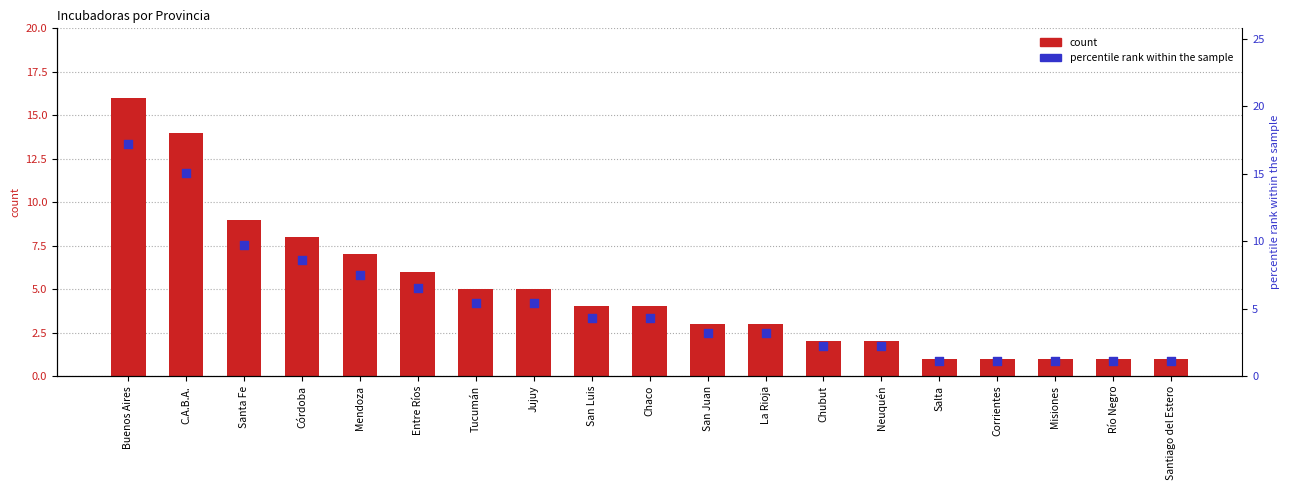

What are all the series names shown in the legend?

count, percentile rank within the sample